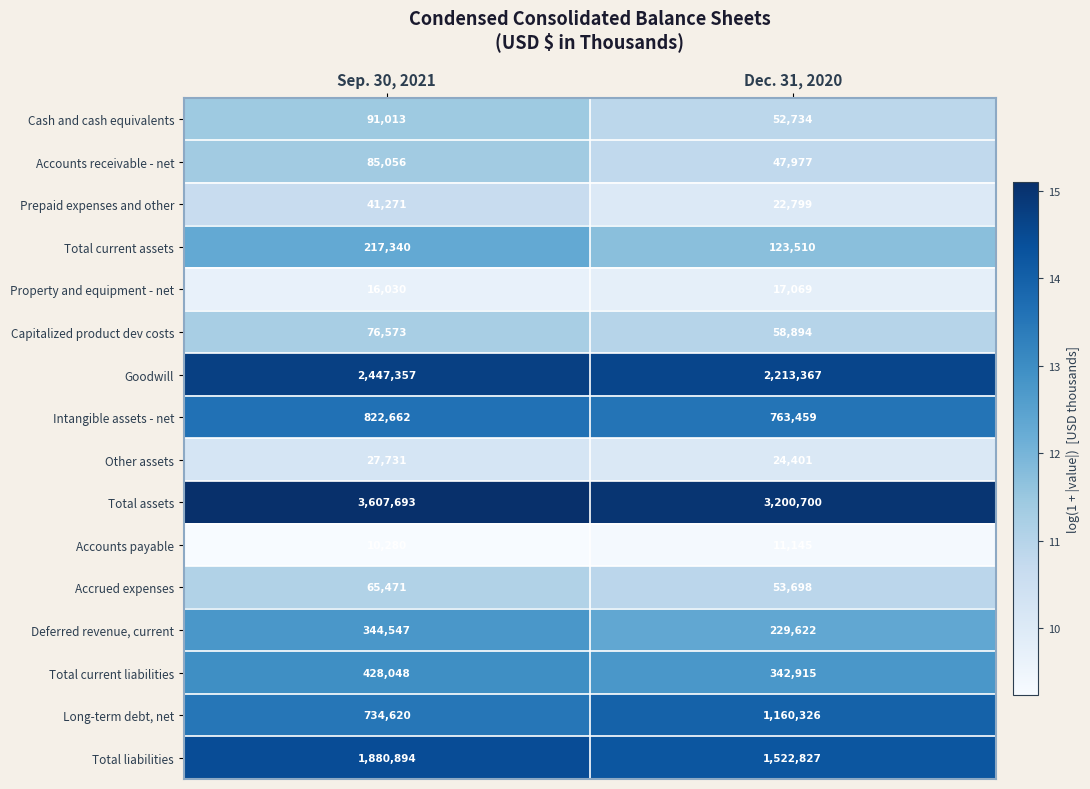

What is the total value across all series at Sep. 30, 2021?

10896586